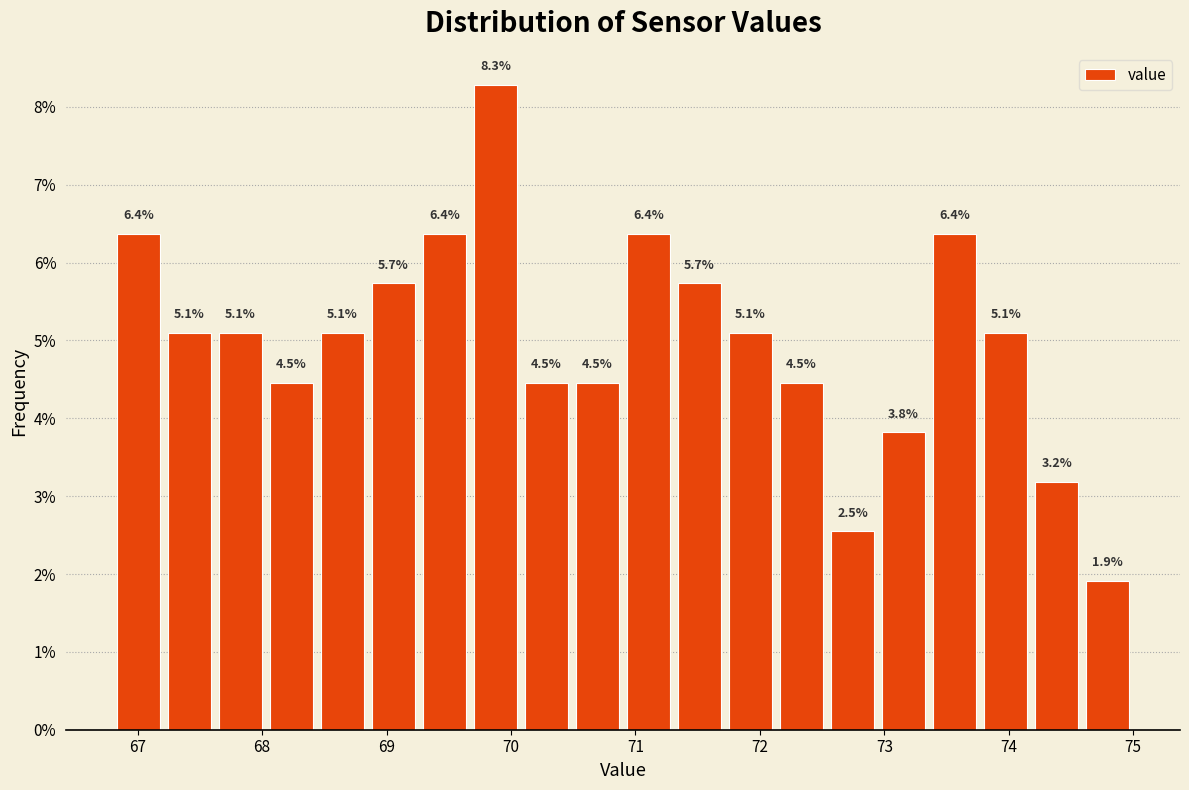

Which range on the x-axis has the tallest bar?

69.67 to 70.08